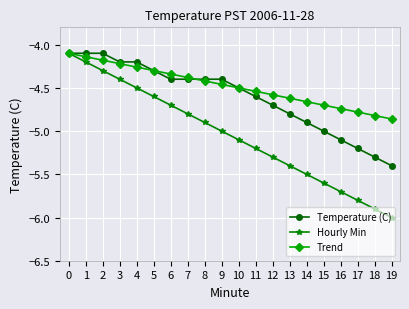

What is the minimum value for Temperature (C)?

-5.4